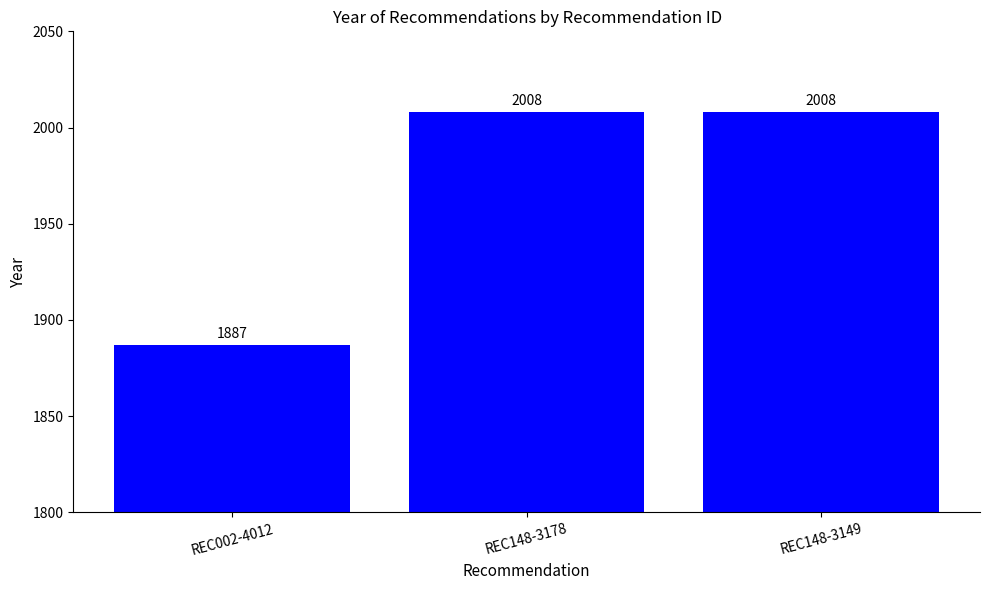

What is the difference between the values at REC002-4012 and REC148-3178?

121